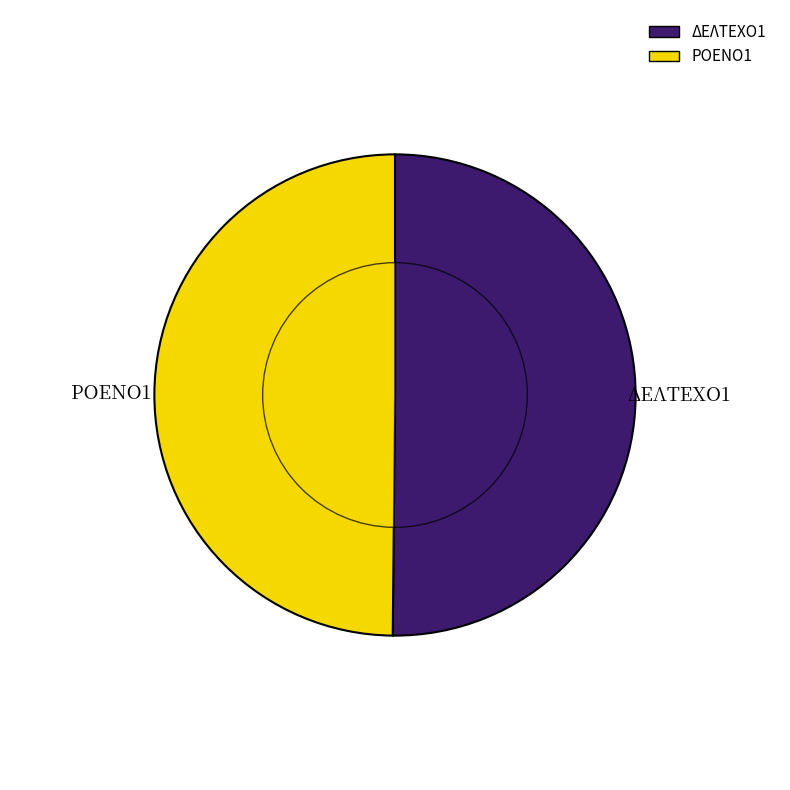

Which has a higher value, ΡΟΕΝΟ1 or ΔΕΛΤΕΧΟ1?

ΔΕΛΤΕΧΟ1